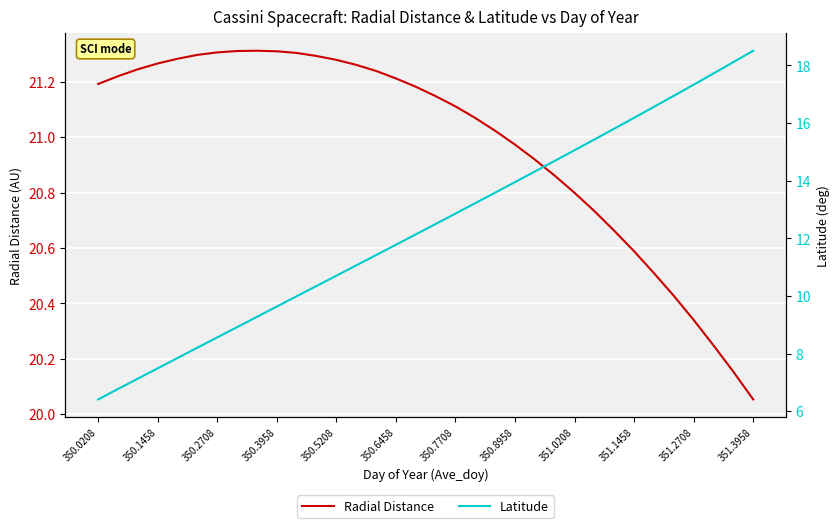

List the series in order of their overall mean, lowest first.

Latitude, Radial Distance